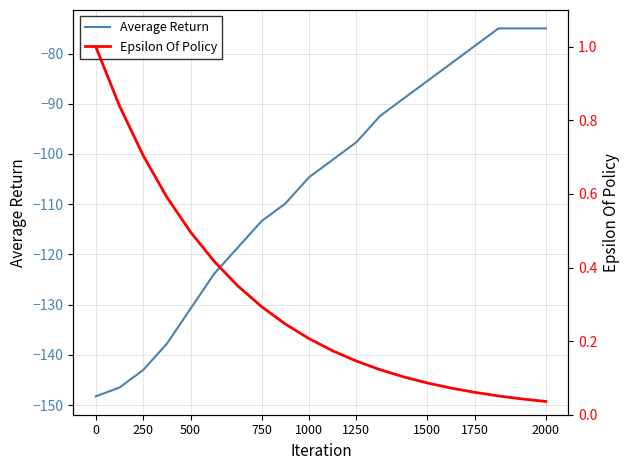

What is the difference between the second highest and minimum values in the Average Return series?

73.3